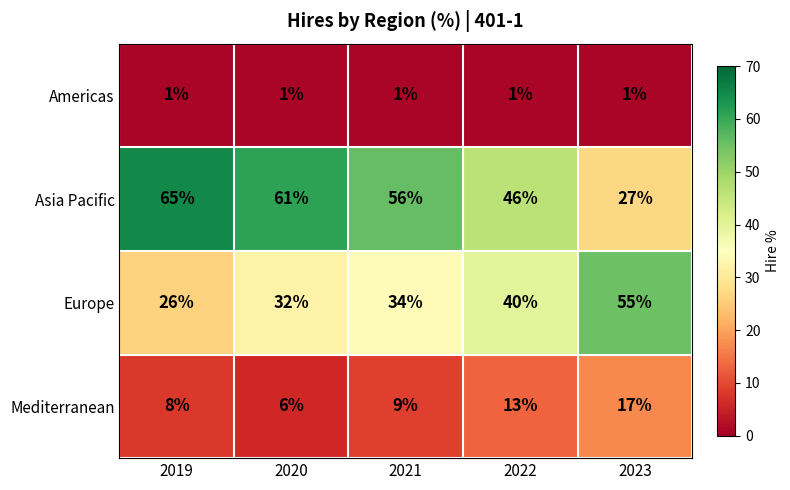

At how many categories does at least one series exceed 36?

5